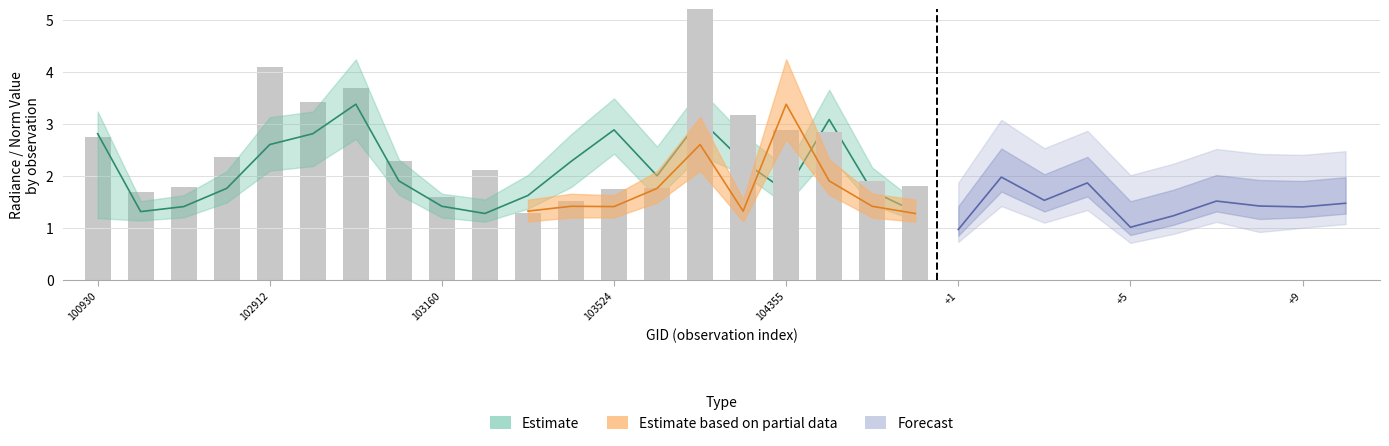

Which category has the lowest value across all series?

103279